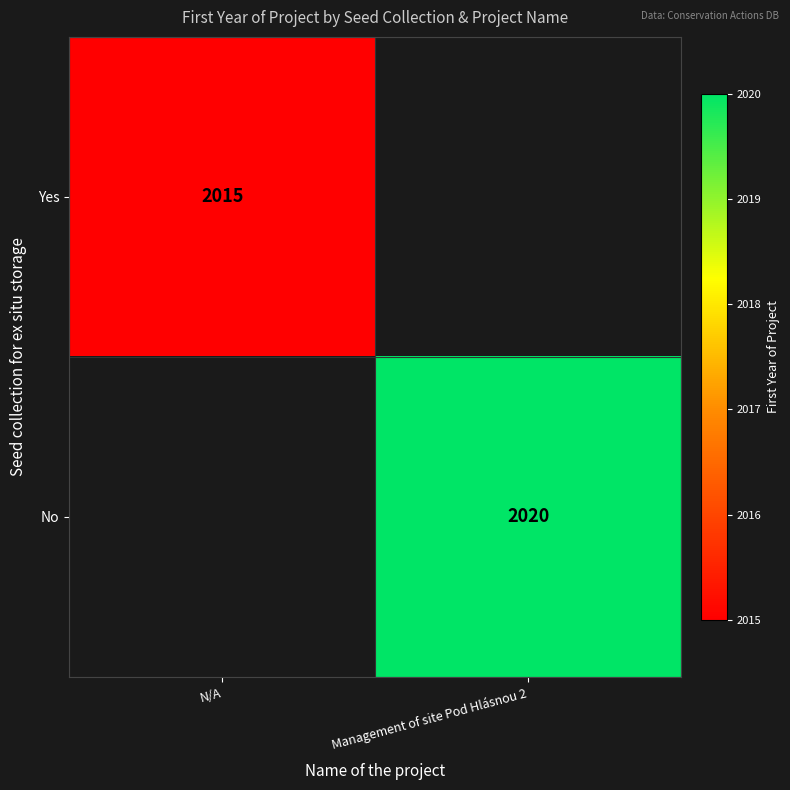

The Yes series shows 2015 at N/A. True or false?

True